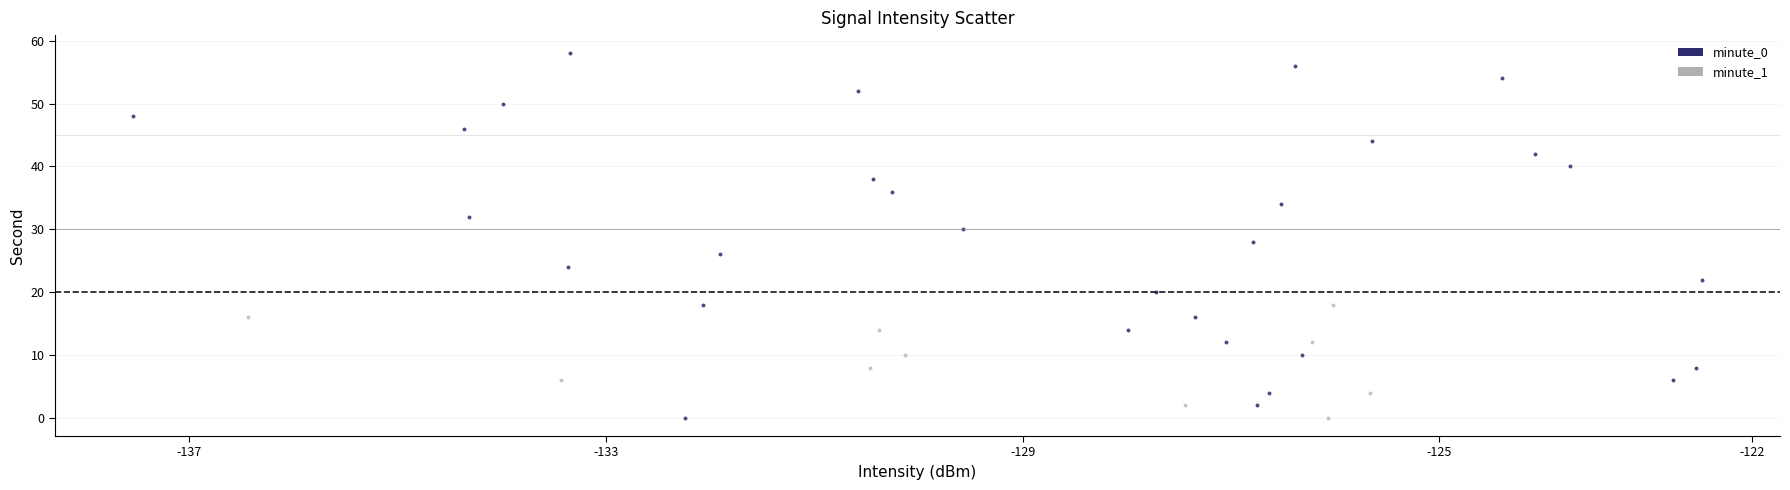

Which series has the largest Y range (max minus min)?

minute_0